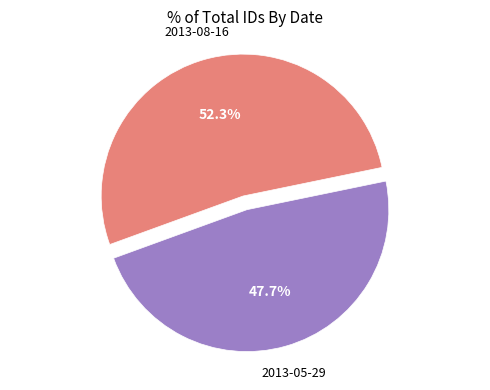

Does any single category account for the majority?

Yes